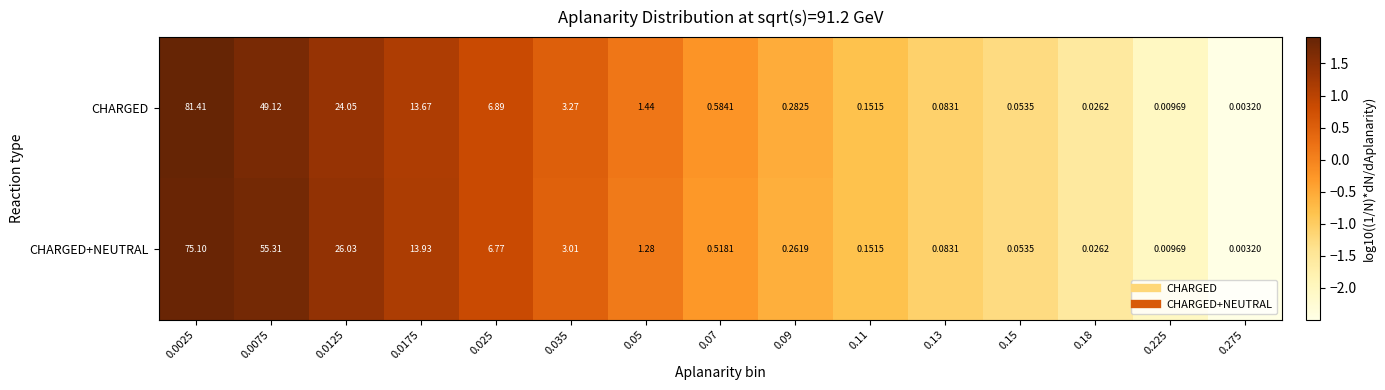

Which series has the largest range (max minus min)?

CHARGED